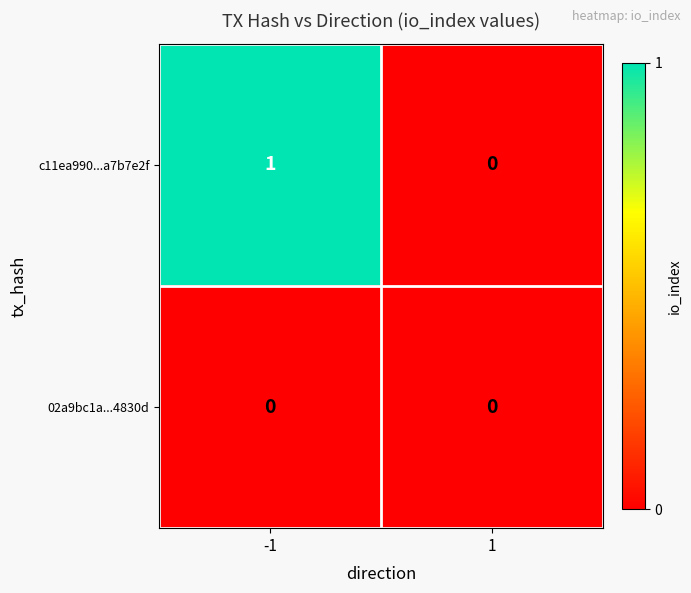

Rank the series by their average value, from lowest to highest.

02a9bc1a...4830d, c11ea990...a7b7e2f